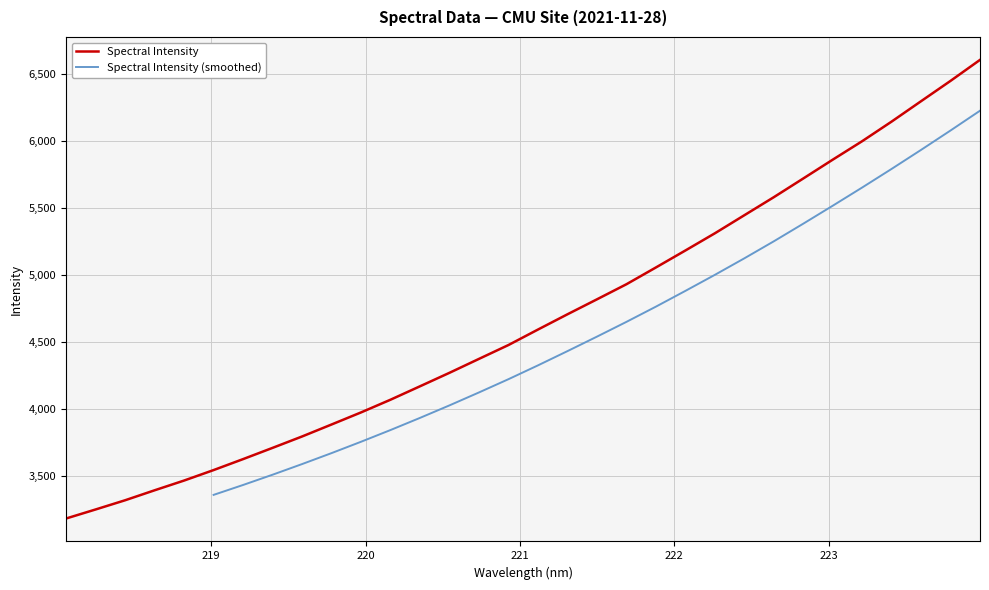

Reading left to right, what are all the values shown in this chart?

3181.1	3248.5	3317.2	3391.6	3464.4	3542.5	3624.4	3708.3	3793.3	3882.8	3972.9	4067.8	4168.0	4268.6	4372.5	4475.9	4591.3	4705.1	4816.6	4929.2	5054.3	5181.0	5309.2	5443.9	5578.6	5718.0	5858.4	5996.4	6142.7	6294.7	6446.3	6602.8